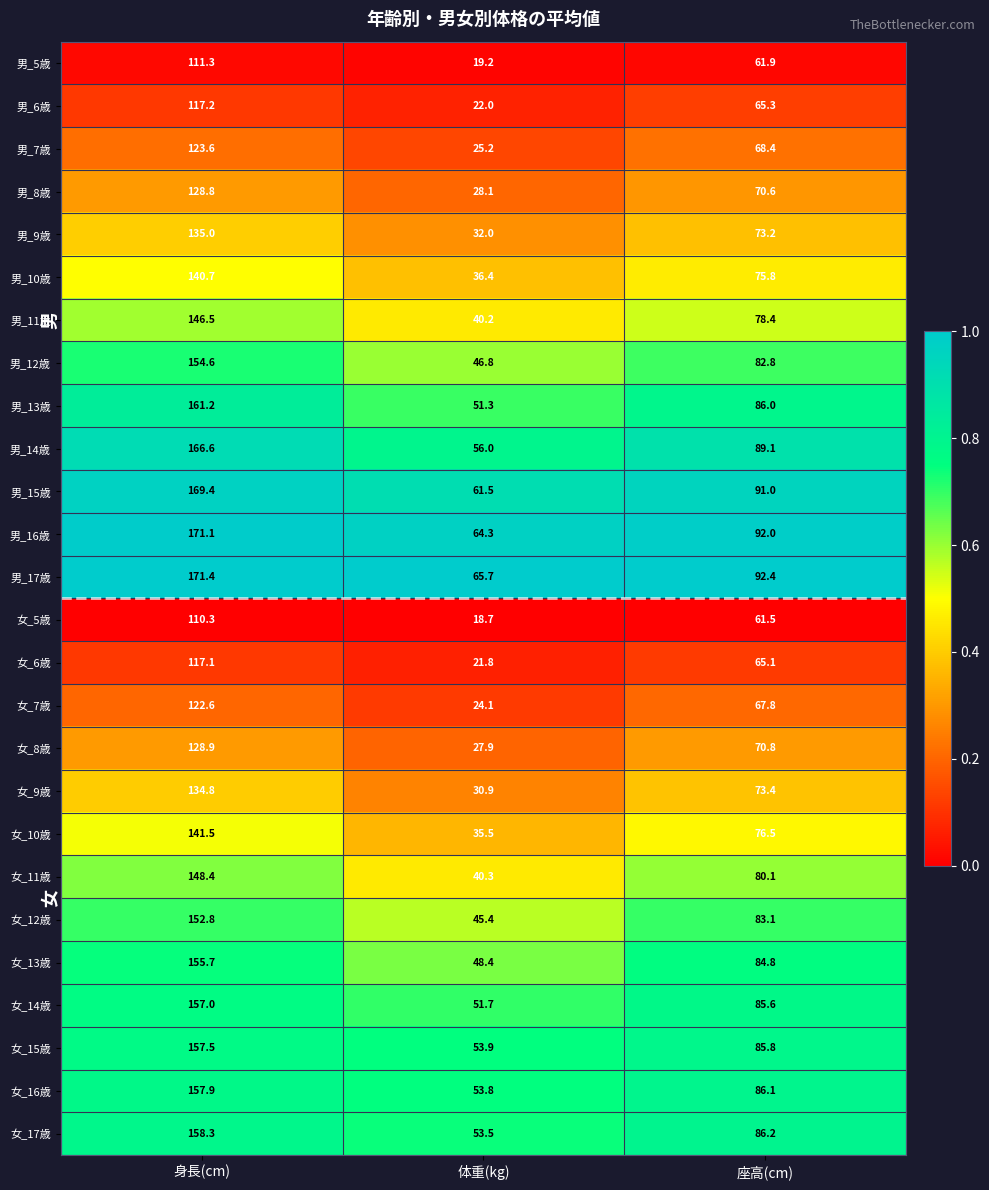

At 身長(cm), list the series in order from largest to smallest.

男_17歳, 男_16歳, 男_15歳, 男_14歳, 男_13歳, 女_17歳, 女_16歳, 女_15歳, 女_14歳, 女_13歳, 男_12歳, 女_12歳, 女_11歳, 男_11歳, 女_10歳, 男_10歳, 男_9歳, 女_9歳, 女_8歳, 男_8歳, 男_7歳, 女_7歳, 男_6歳, 女_6歳, 男_5歳, 女_5歳